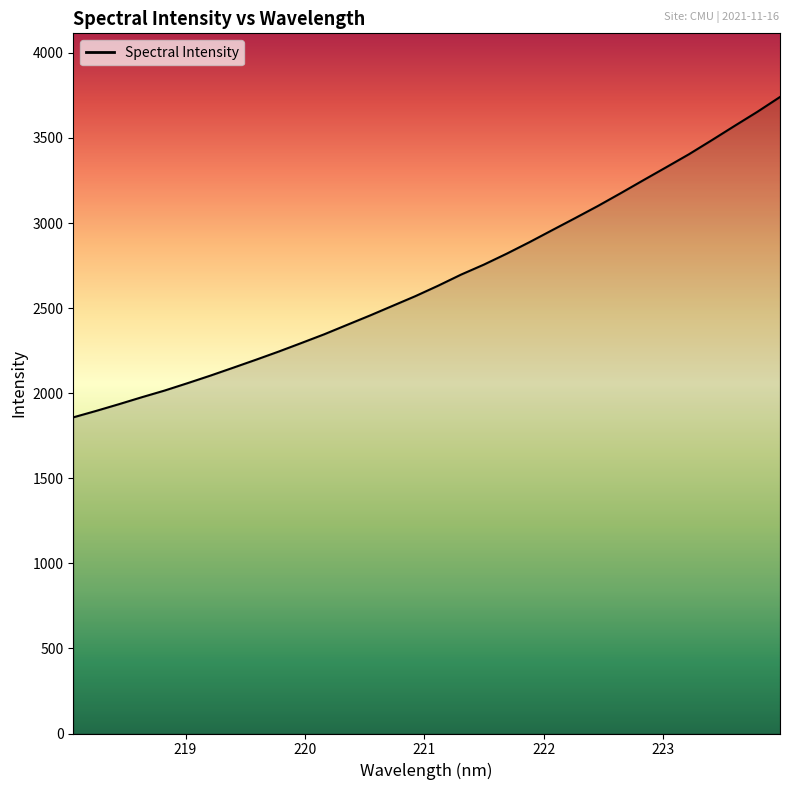

Count the number of categories in the chart.

32